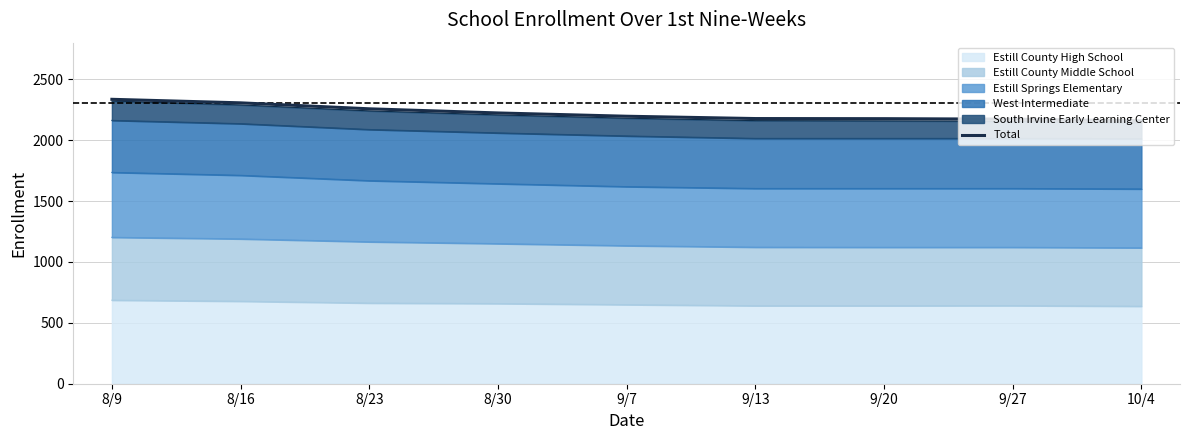

Reading left to right, transcribe all the data shown in this chart.

8/9=2335	8/16=2306	8/23=2257	8/30=2223	9/7=2196	9/13=2177	9/20=2176	9/27=2172	10/4=2158